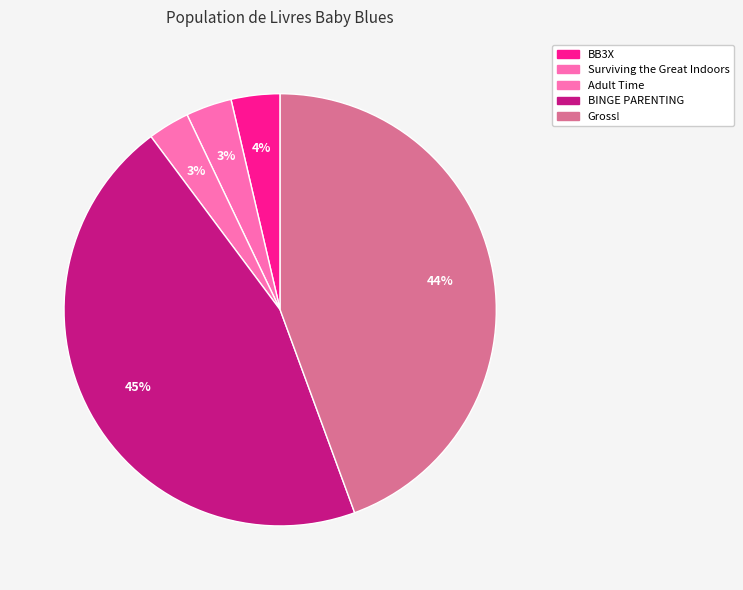

Is there a majority slice in this chart?

No